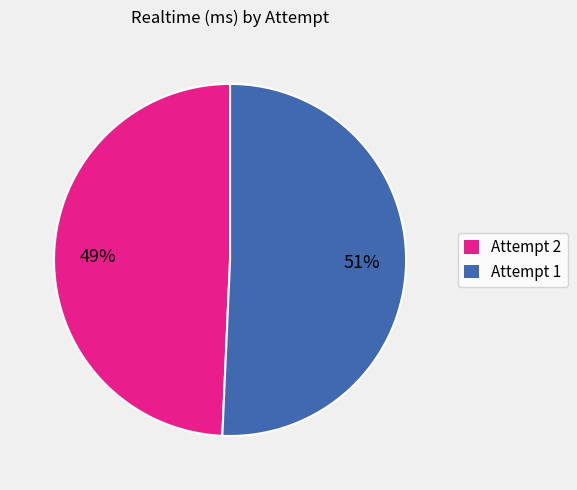

Which has a higher value, Attempt 1 or Attempt 2?

Attempt 1